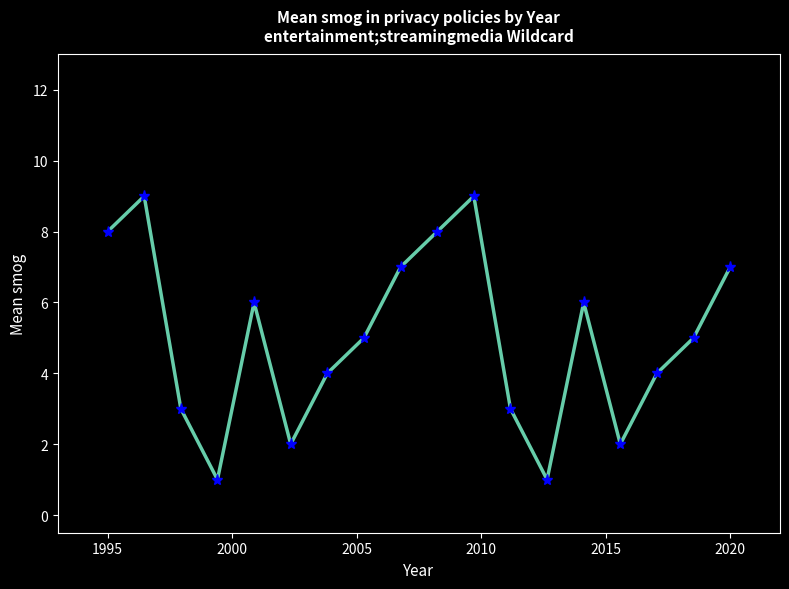

Reading right to left, extract all data points from this chart.

7	5	4	2	6	1	3	9	8	7	5	4	2	6	1	3	9	8